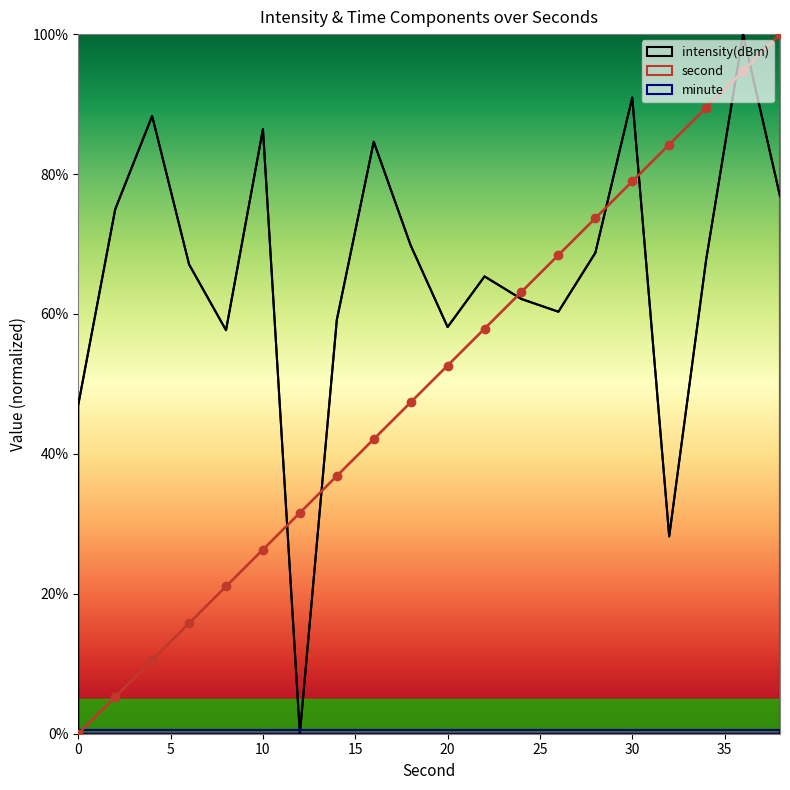

Which series has the largest range (max minus min)?

second